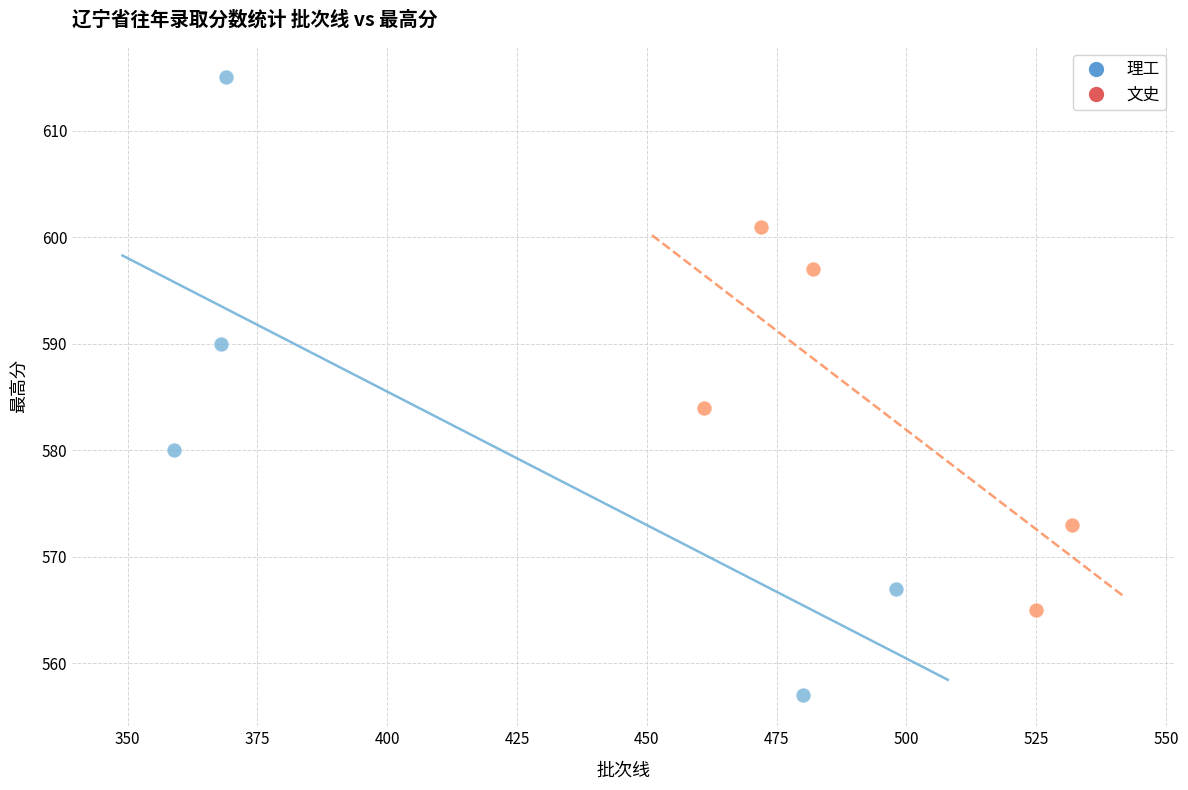

Which series contains the highest Y value?

理工